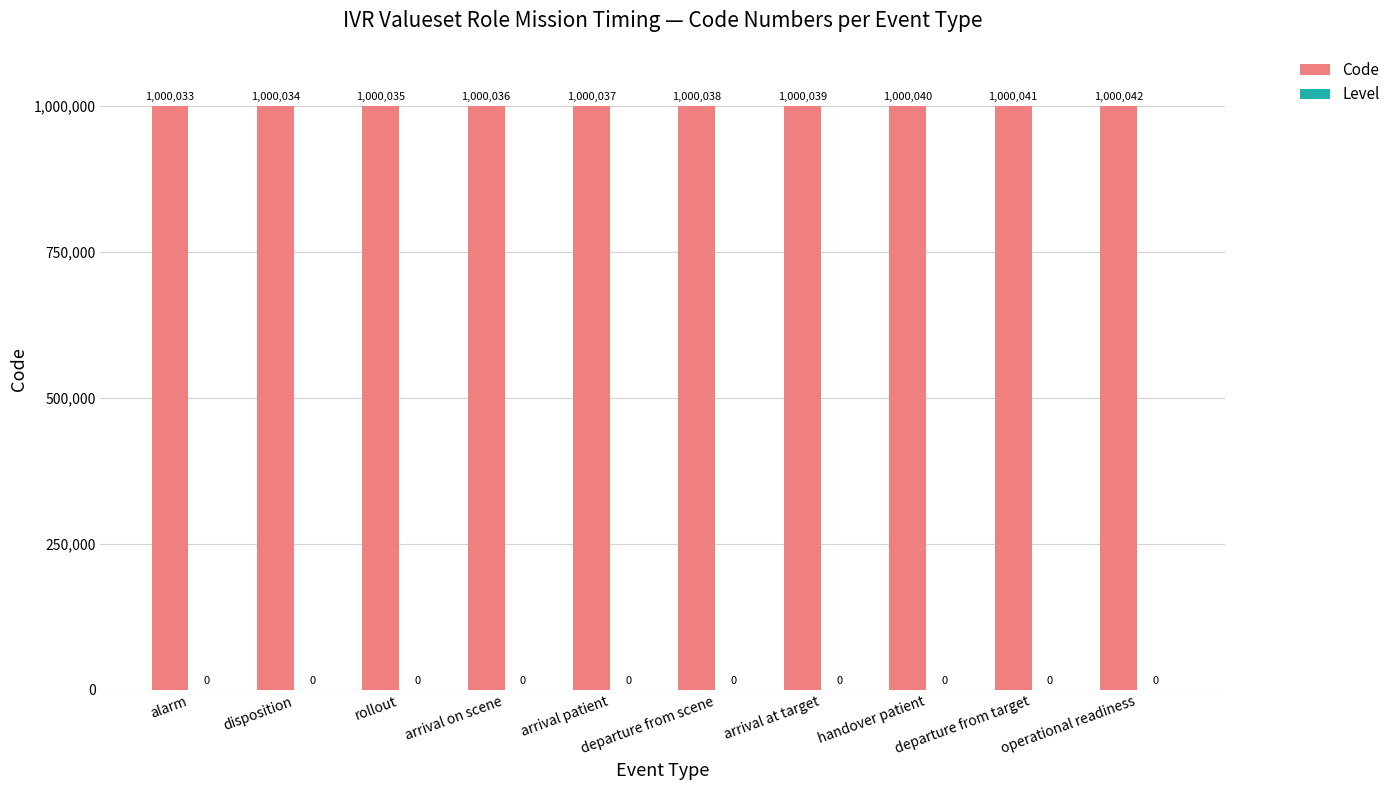

Rank the categories by value from lowest to highest.

alarm, disposition, rollout, arrival on scene, arrival patient, departure from scene, arrival at target, handover patient, departure from target, operational readiness